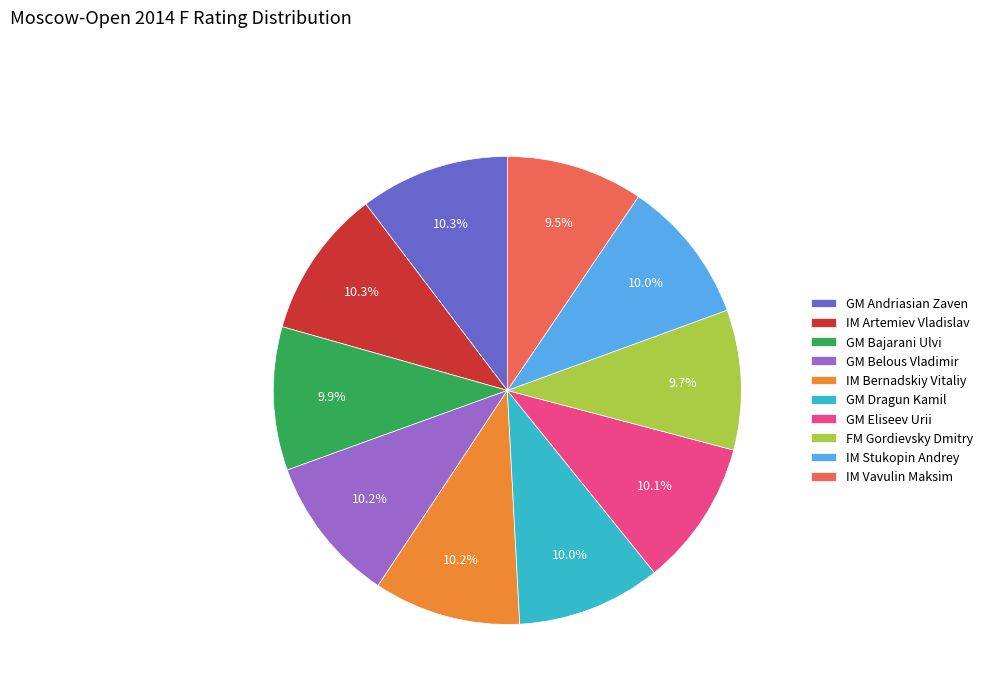

To the nearest percent, what percentage of the pie is GM Eliseev Urii?

10%